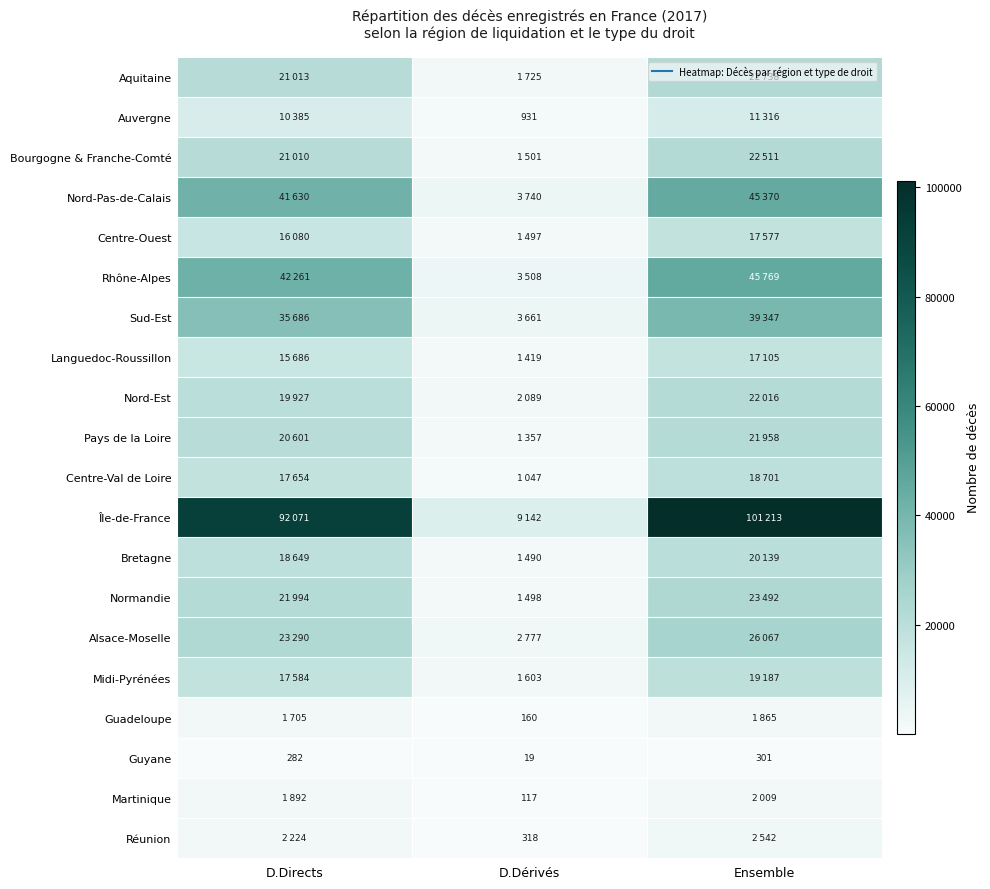

Which has a higher value, D.Dérivés or Ensemble?

Ensemble